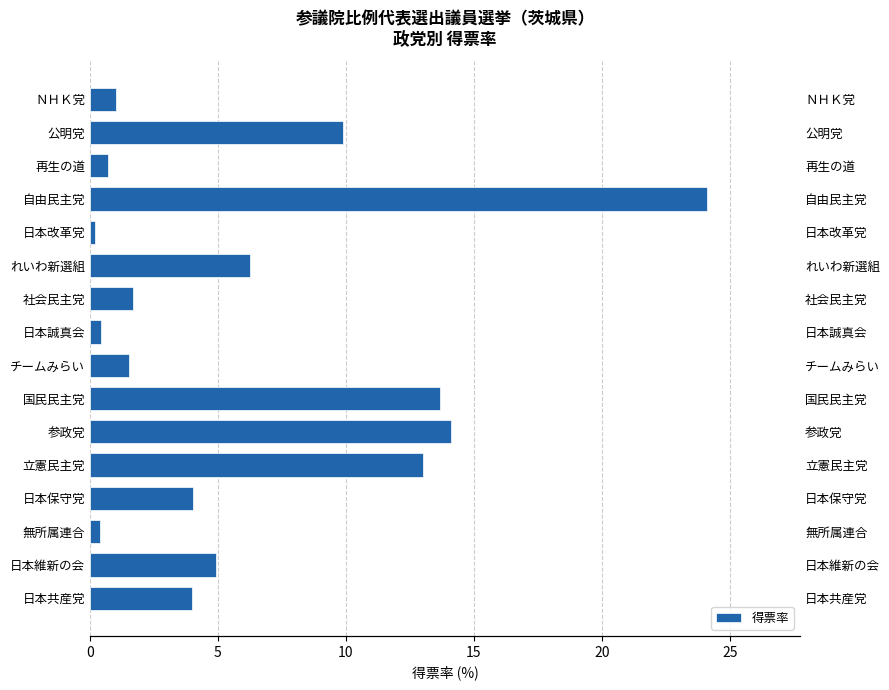

Between 日本誠真会 and 立憲民主党, which is larger?

立憲民主党